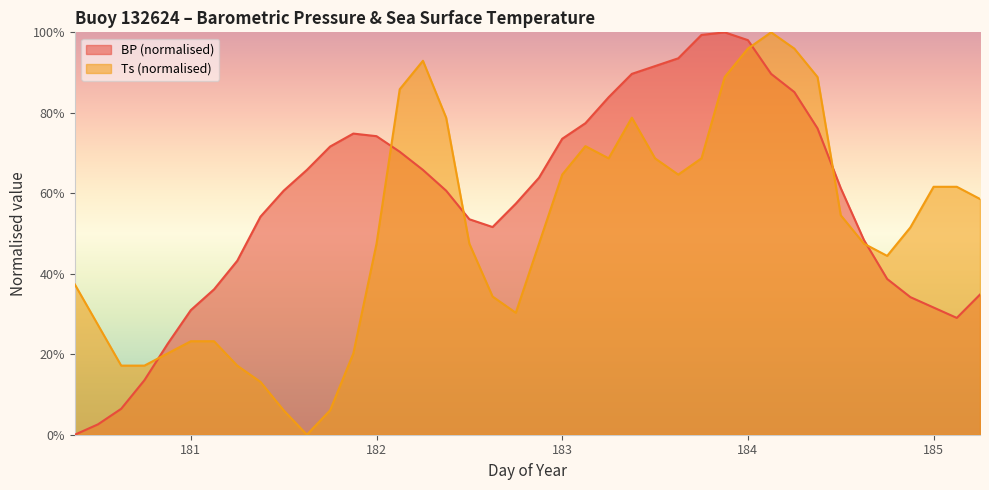

How many series are shown in this chart?

2